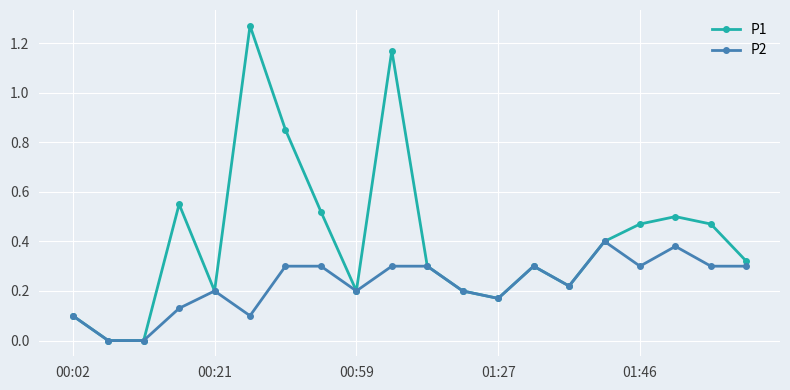

Rank the series by their maximum value, from highest to lowest.

P1, P2